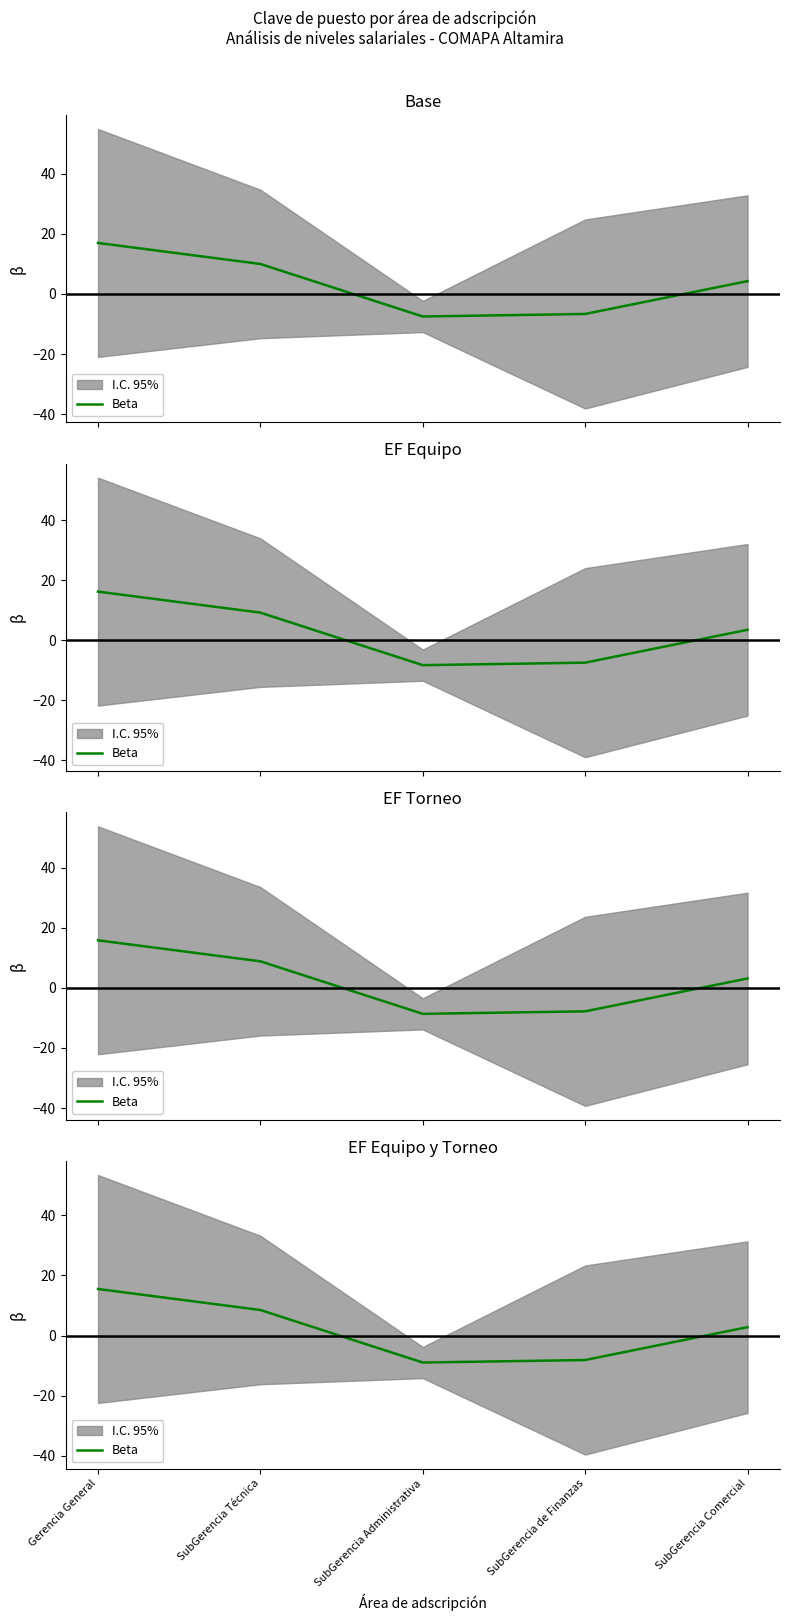

How many data points are above 2?

3